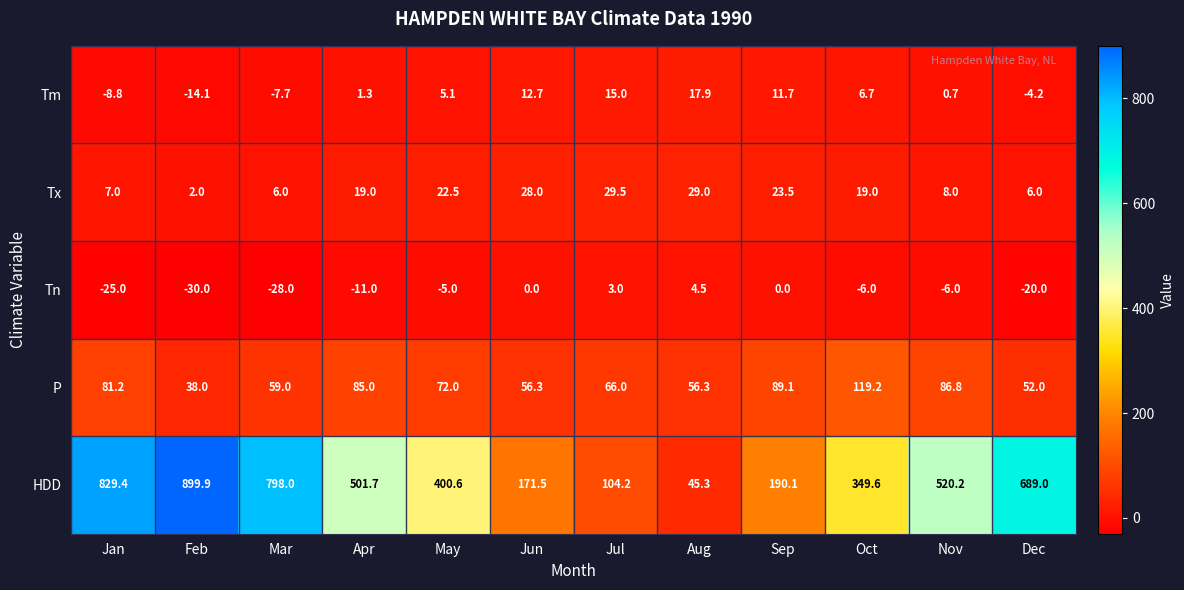

What is the greatest value displayed?

899.9